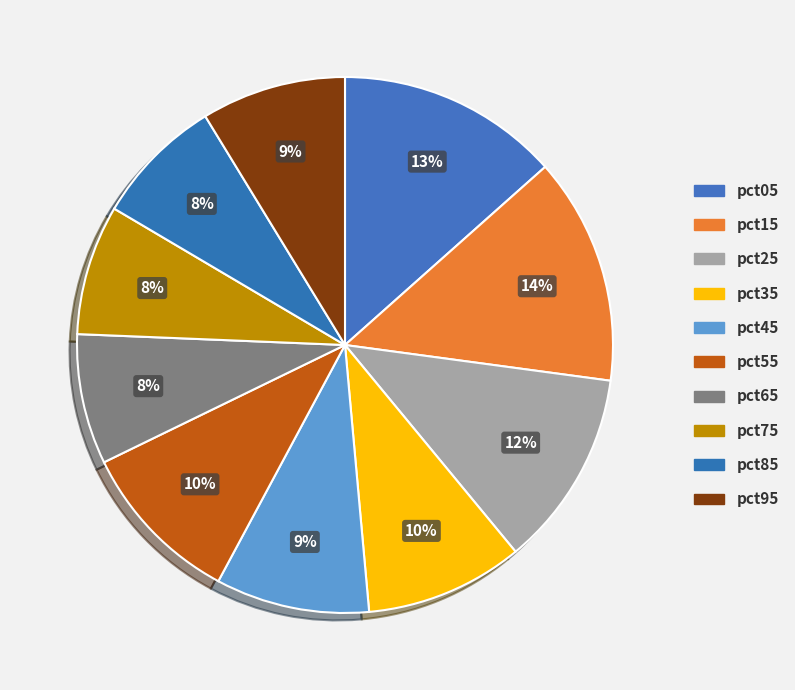

The pct75 slice represents 1% of the pie. True or false?

False